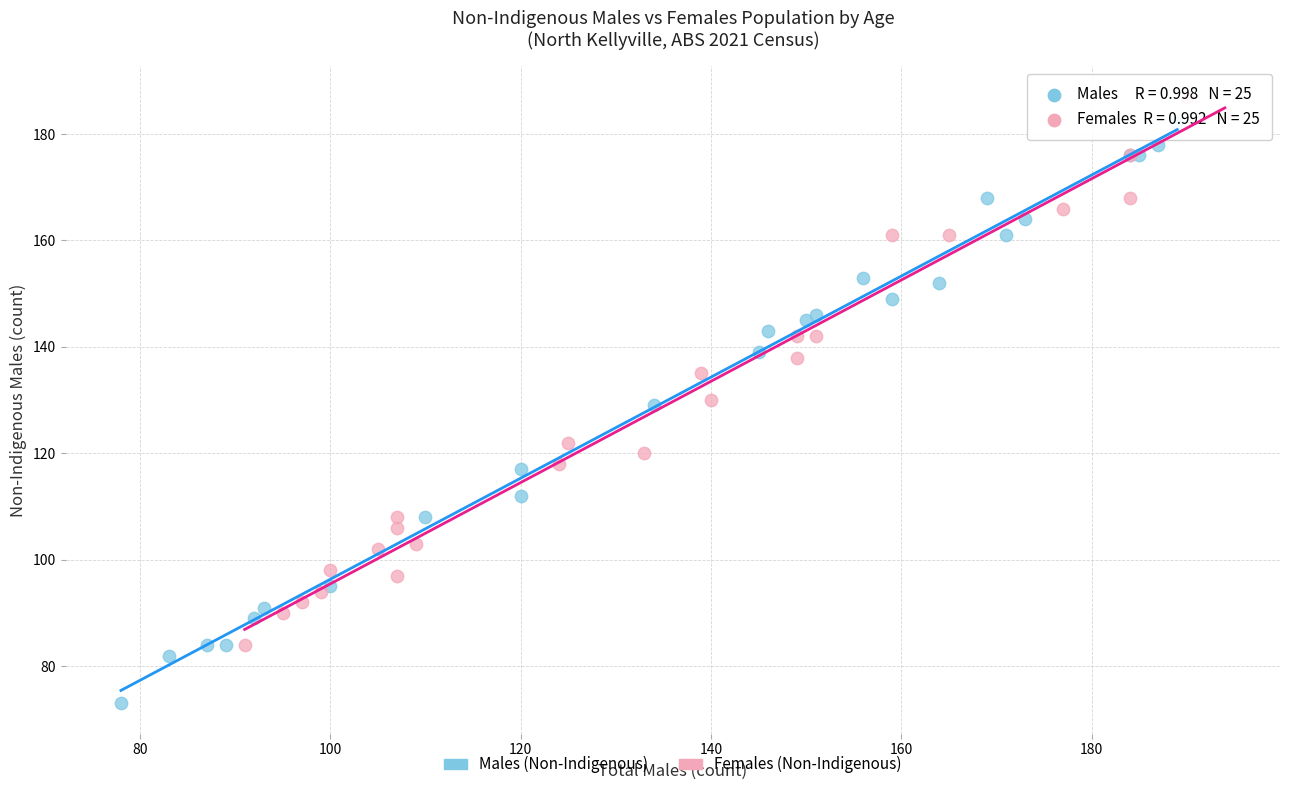

Which series reaches the minimum Y coordinate?

Males (Non-Indigenous)